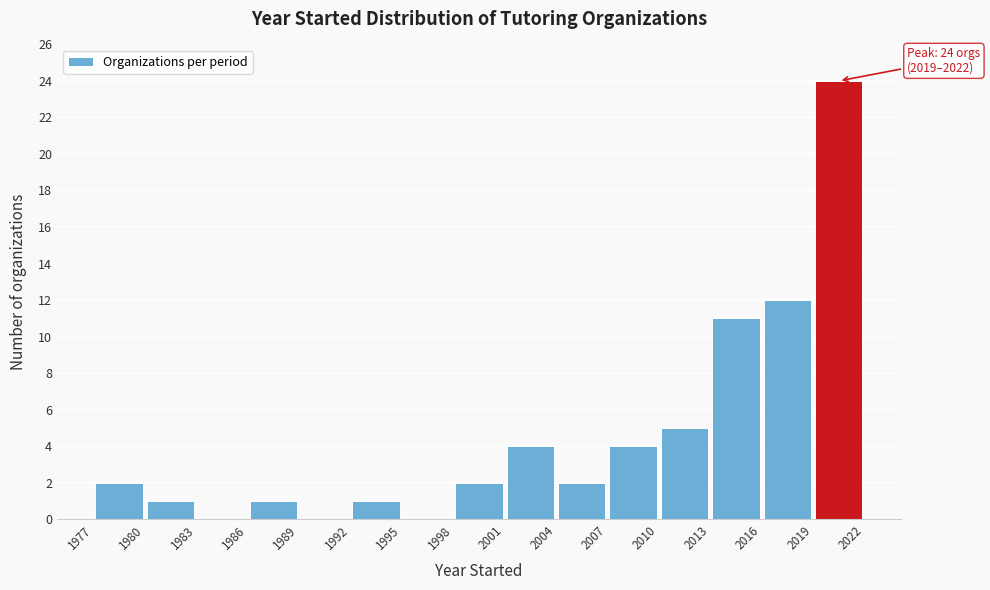

Which range on the x-axis has the tallest bar?

2019 to 2022